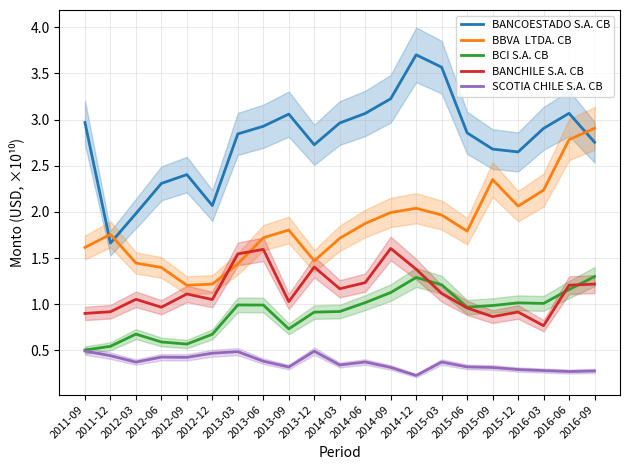

What is the value of the SCOTIA CHILE S.A. CB point at the 9th from the left?

0.3